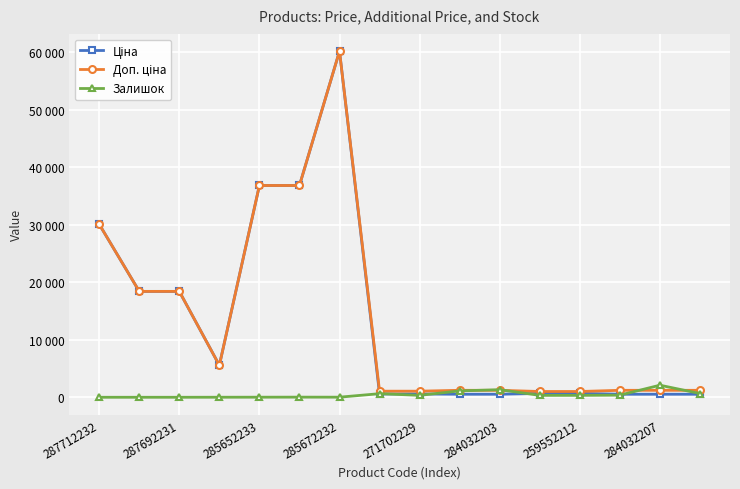

Is this an area chart (filled region under the line)?

No